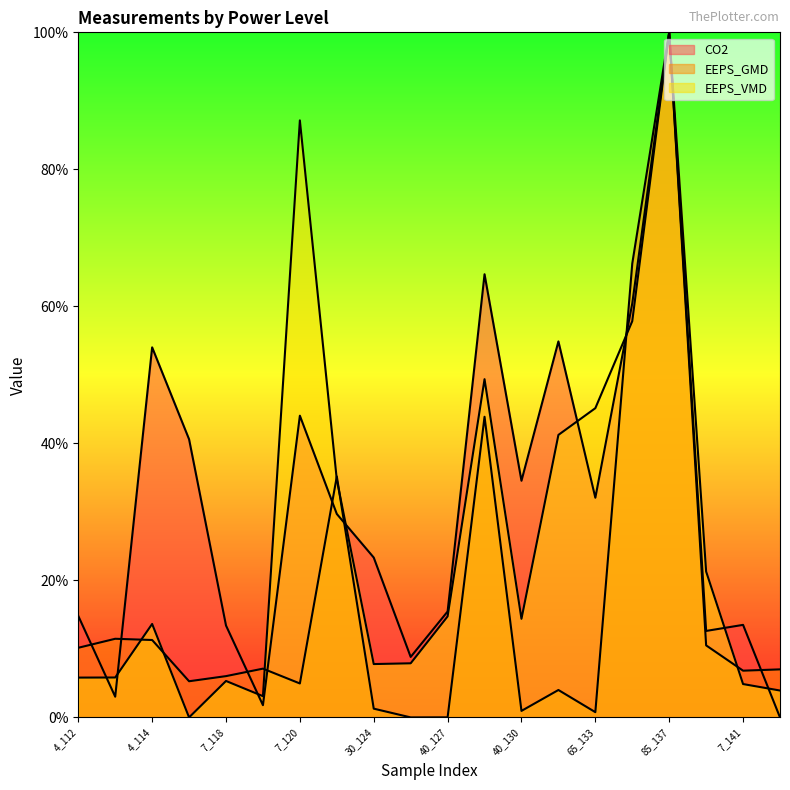

True or false: EEPS_VMD has more than 2 interior local peaks.

True